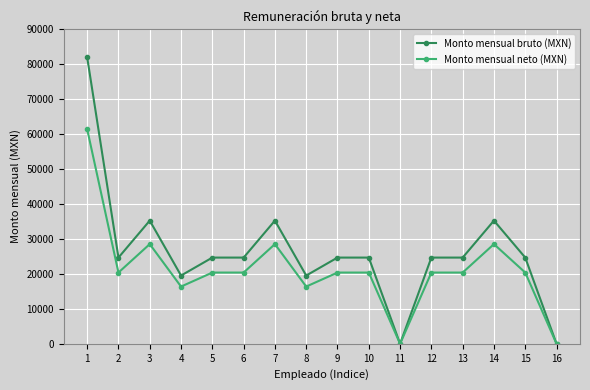

At which category is the sum across all series the highest?

1